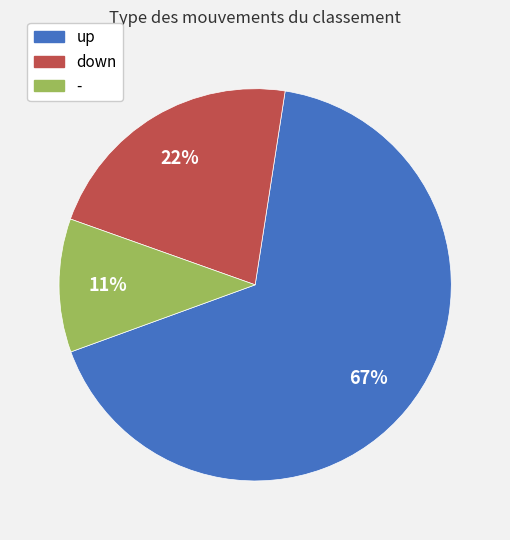

Between down and up, which is larger?

up